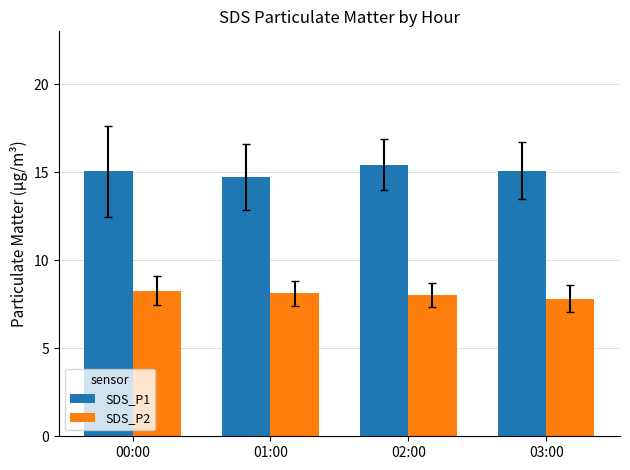

What is the difference between the highest and lowest values at 02:00?

7.4